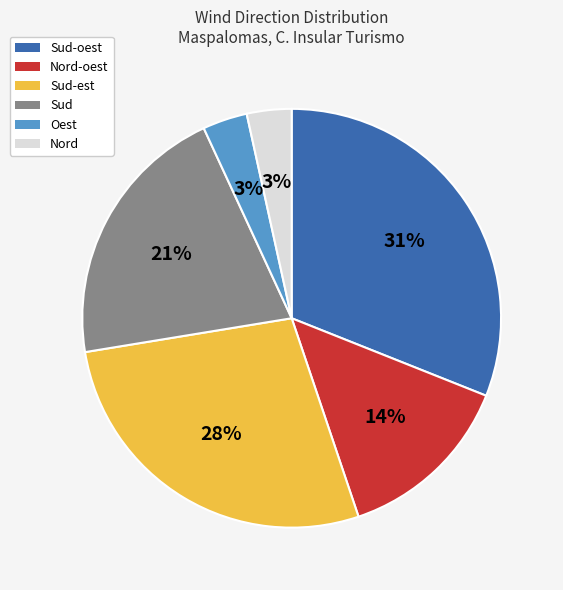

Combined, do Sud and Oest account for over 50%?

No